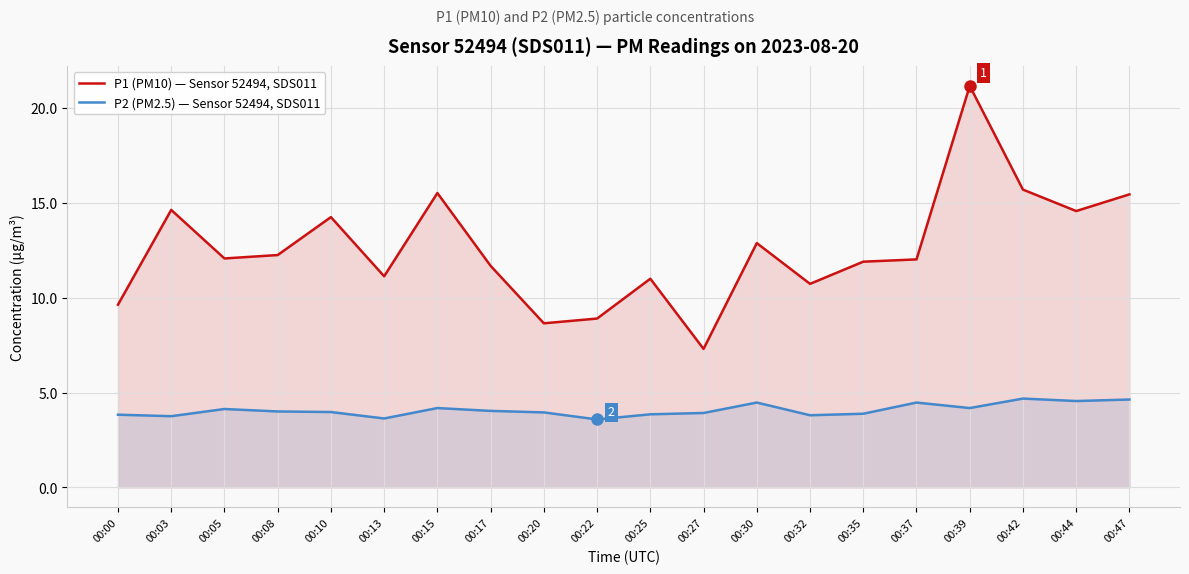

Is it true that P2 (PM2.5) — Sensor 52494, SDS011 equals 7.5 at 00:37?

False